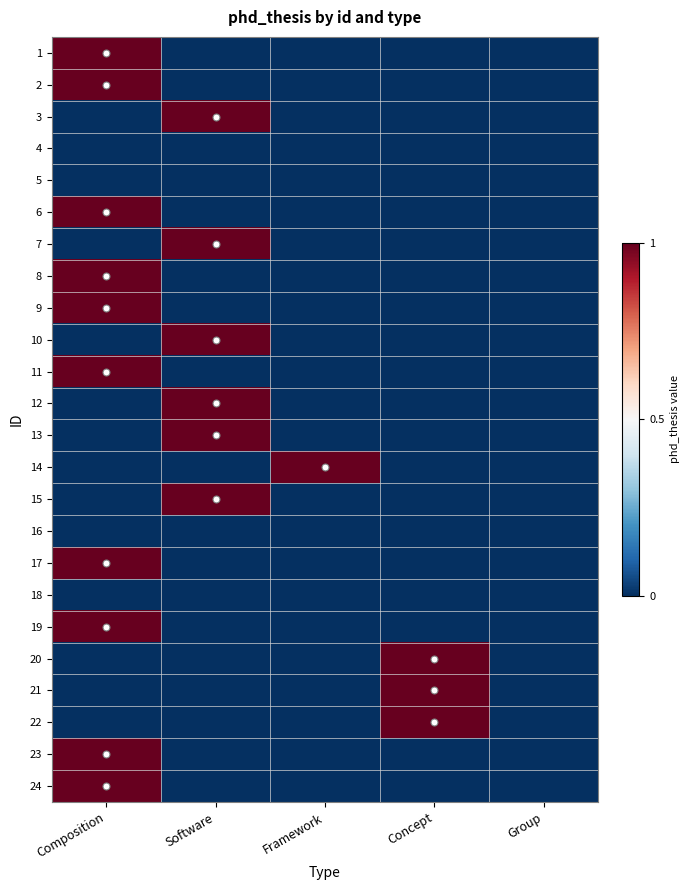

Which has a higher value, Framework or Composition?

Composition